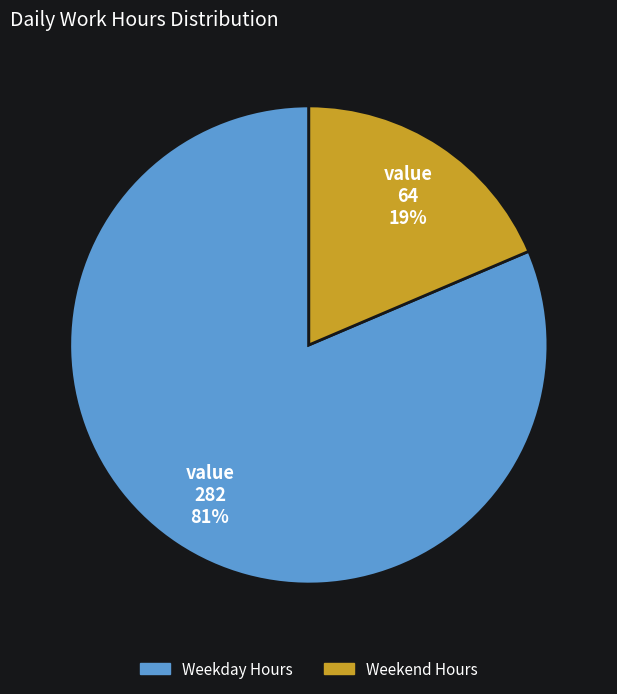

Does any single category account for the majority?

Yes